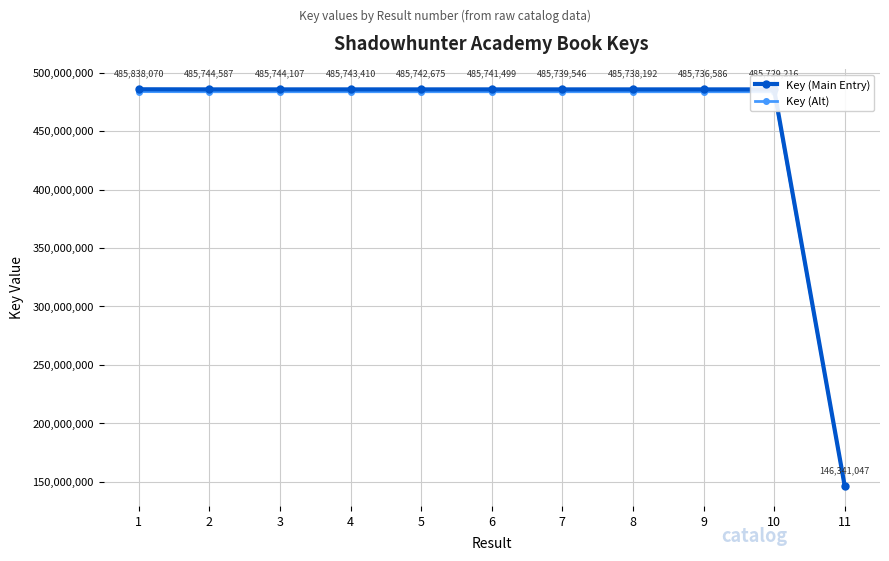

What is the sum of all Key (Alt) values?

4983738935